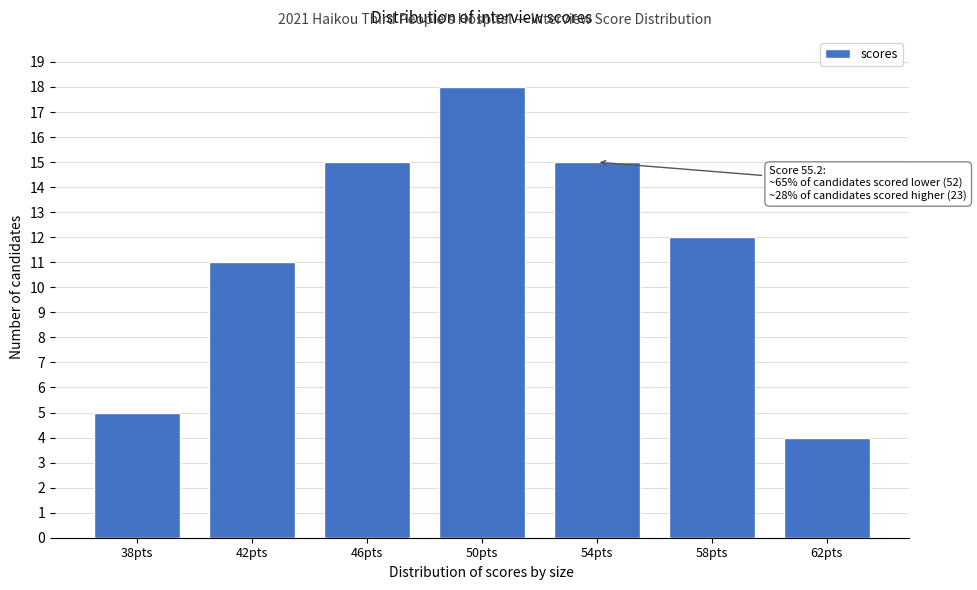

Reading left to right, list all the values displayed in this chart.

38pts=5	42pts=11	46pts=15	50pts=18	54pts=15	58pts=12	62pts=4